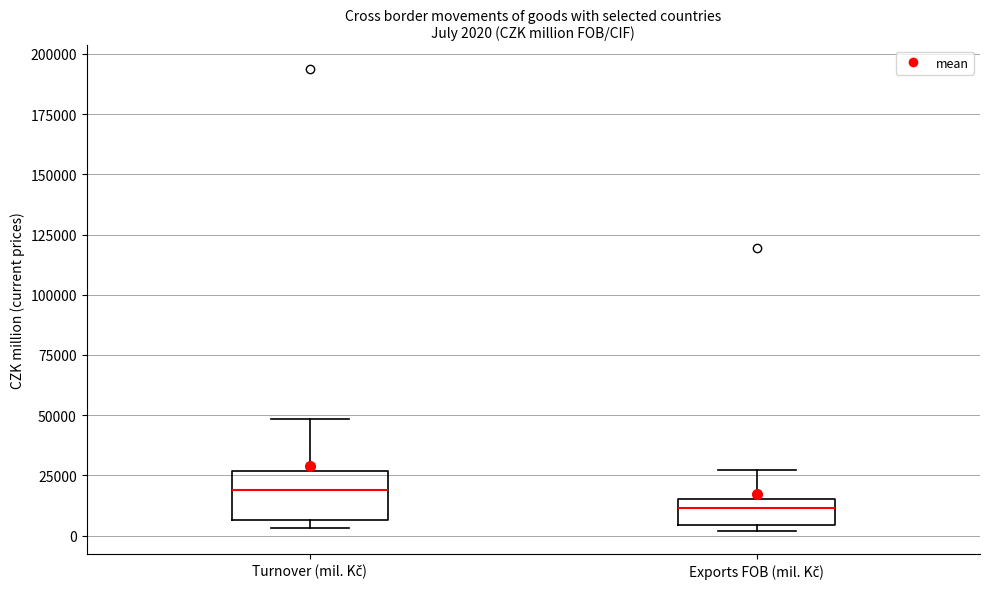

Which box's median line is the highest?

Turnover (mil. Kč)